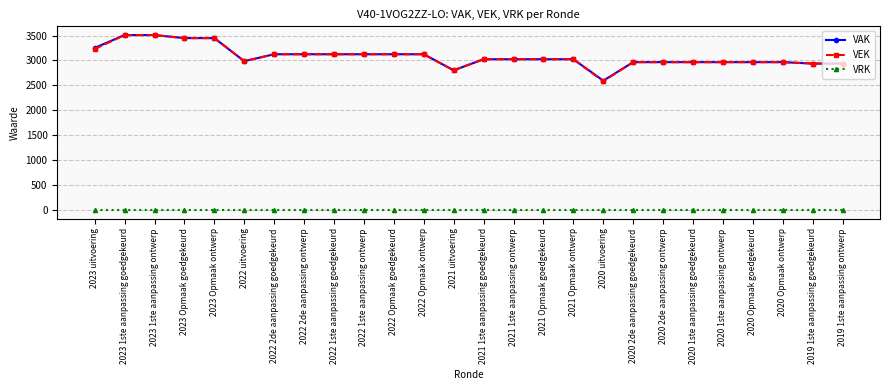

Which series has the widest spread of values?

VEK